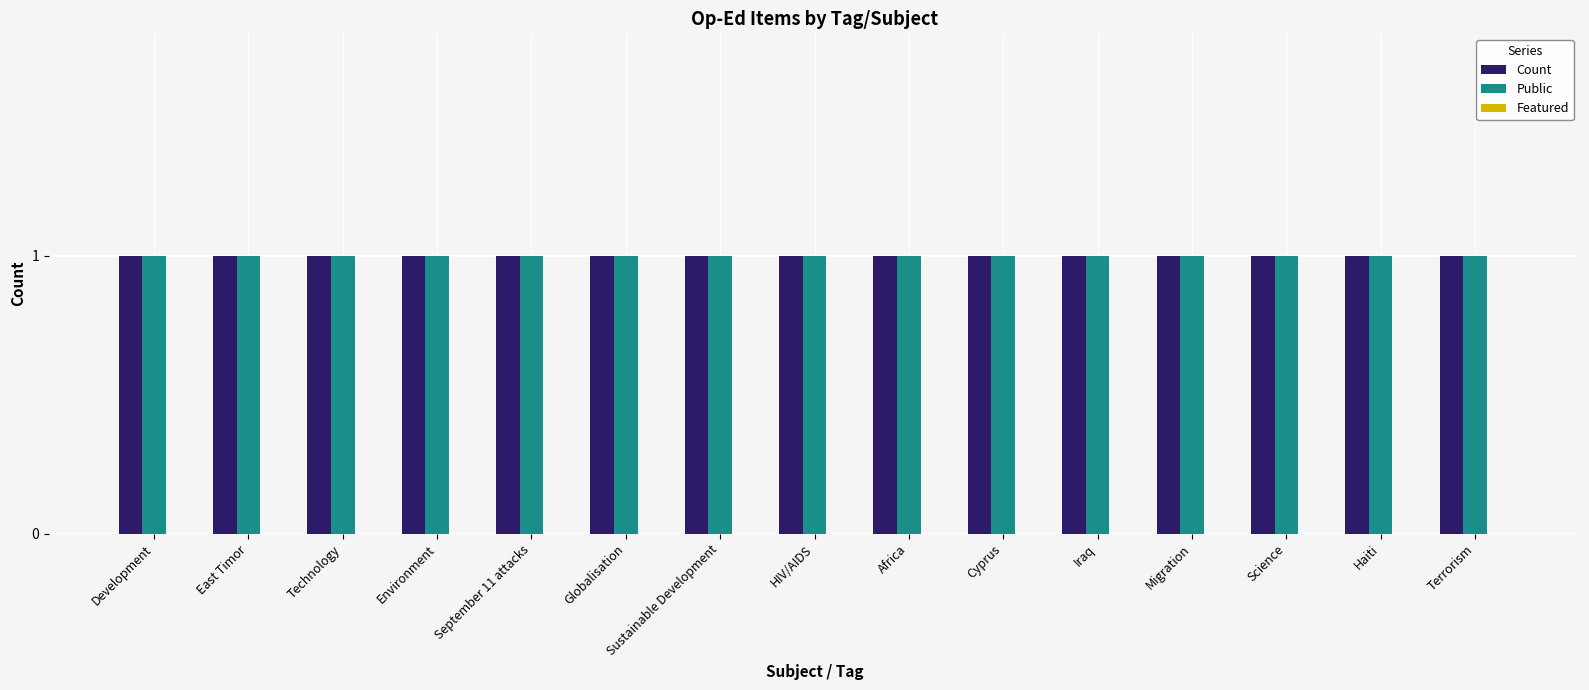

At how many categories does at least one series exceed 0?

15